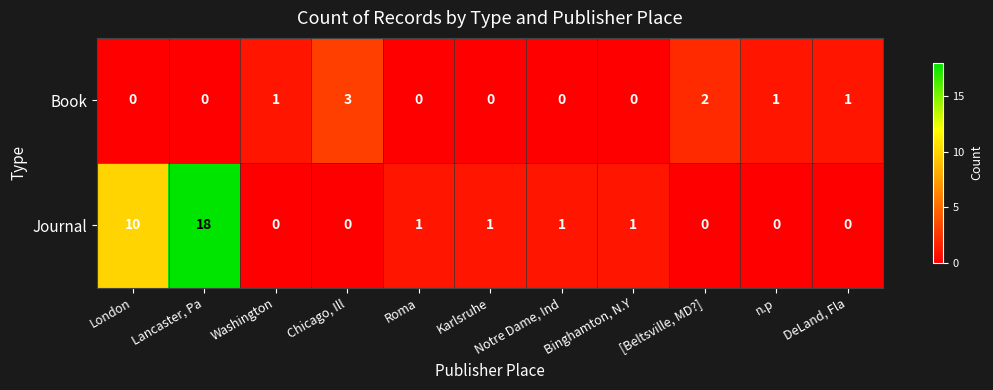

Which series has the widest spread of values?

Journal